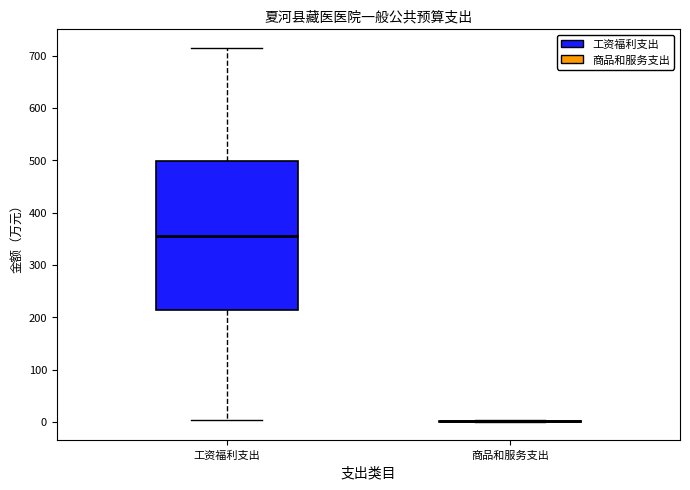

Reading left to right, read every box against the y-axis: the position of its median line, the range the box covers, and the ends of its whiskers. The values are not printed on the chart, so give them approximately, as read against the axis.

工资福利支出: median 360, box 210 to 500, whiskers 0 to 720
商品和服务支出: box collapsed to a line at 0, whiskers 0 to 0